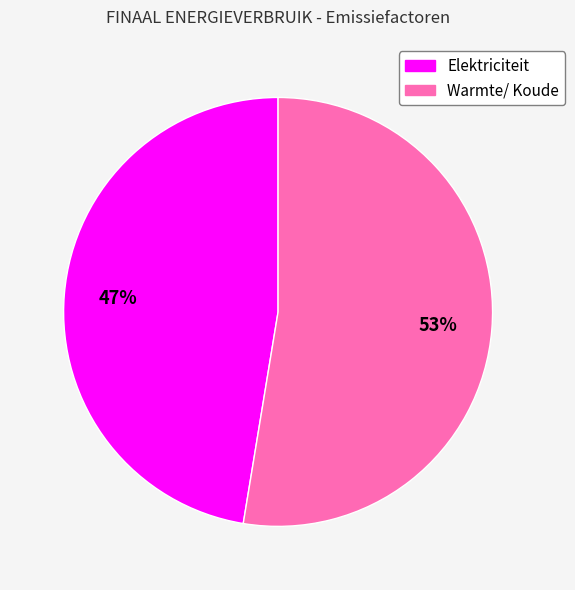

Rank the categories by value from highest to lowest.

Warmte/ Koude, Elektriciteit